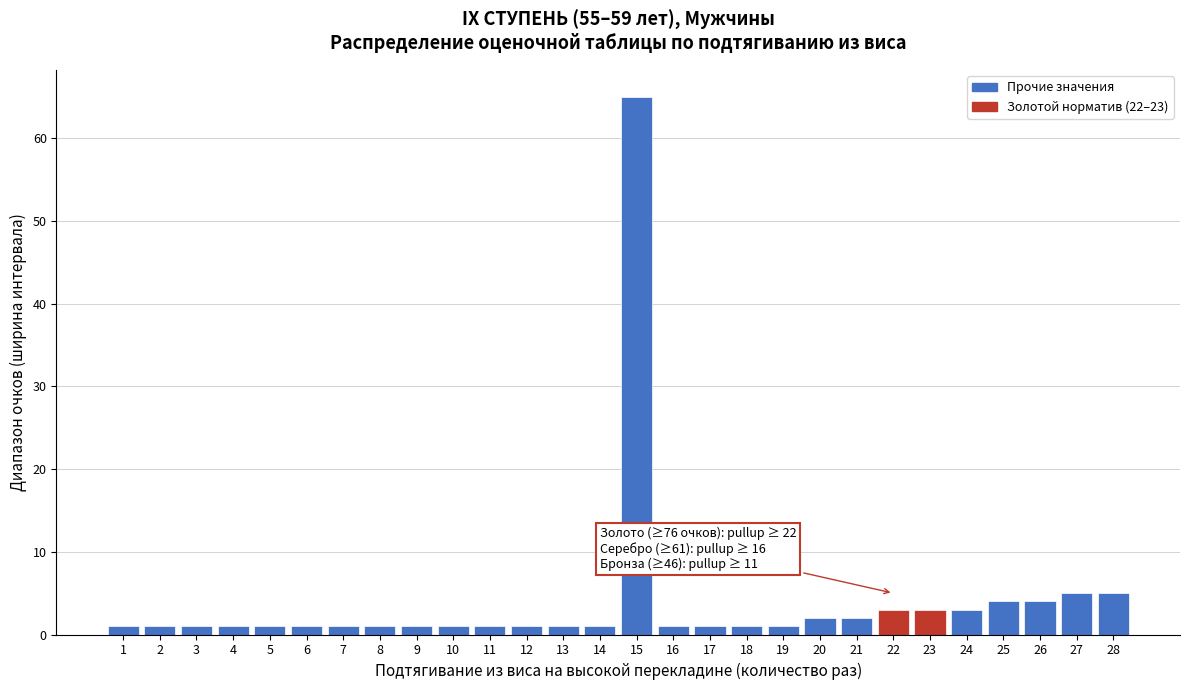

Reading left to right, extract all data points from this chart.

1=1	2=1	3=1	4=1	5=1	6=1	7=1	8=1	9=1	10=1	11=1	12=1	13=1	14=1	15=65	16=1	17=1	18=1	19=1	20=2	21=2	22=3	23=3	24=3	25=4	26=4	27=5	28=5